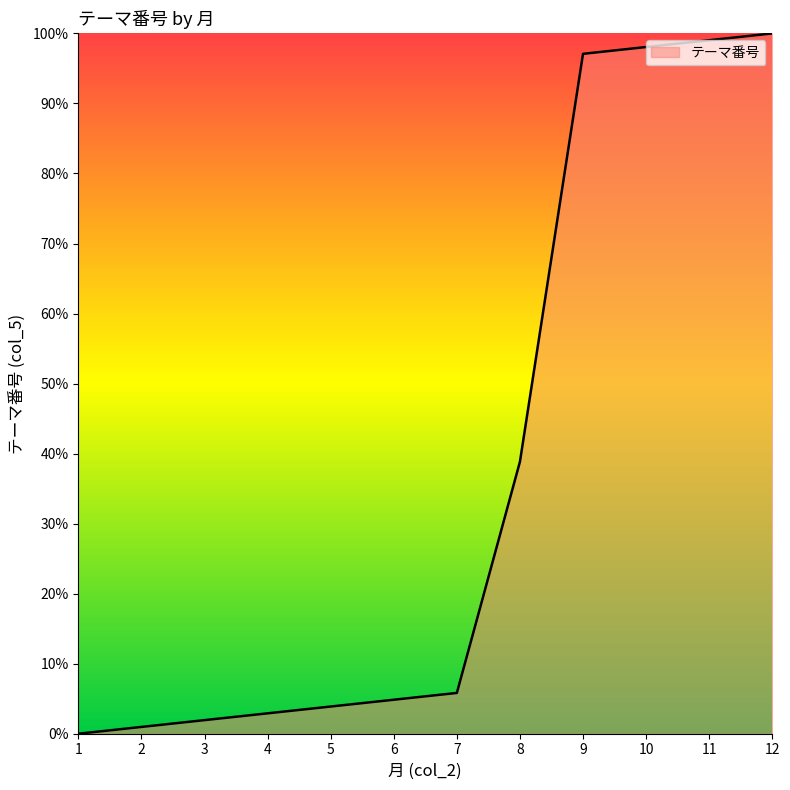

Is it true that the value at 6 is 4.9?

True